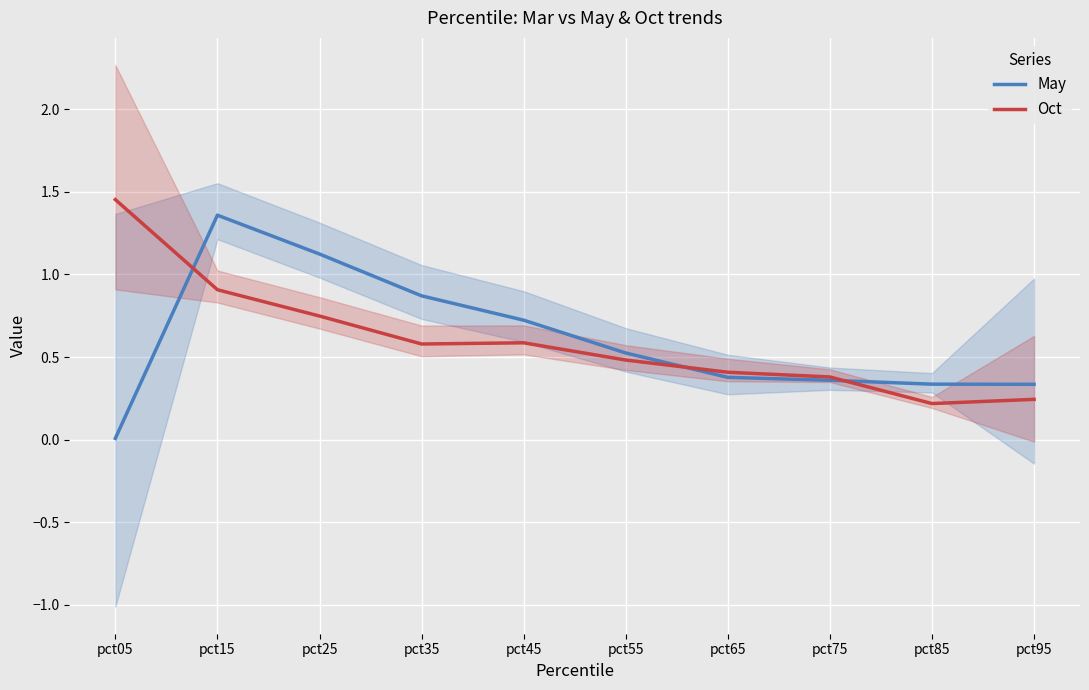

At which label is Oct closest to 0?

pct85